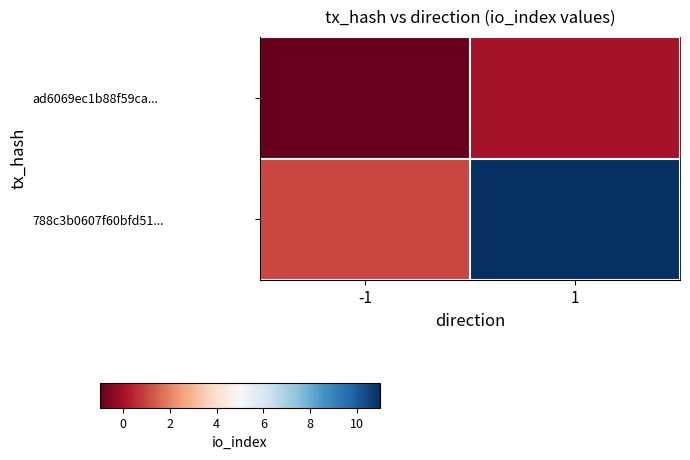

What is the maximum value shown in the chart?

11